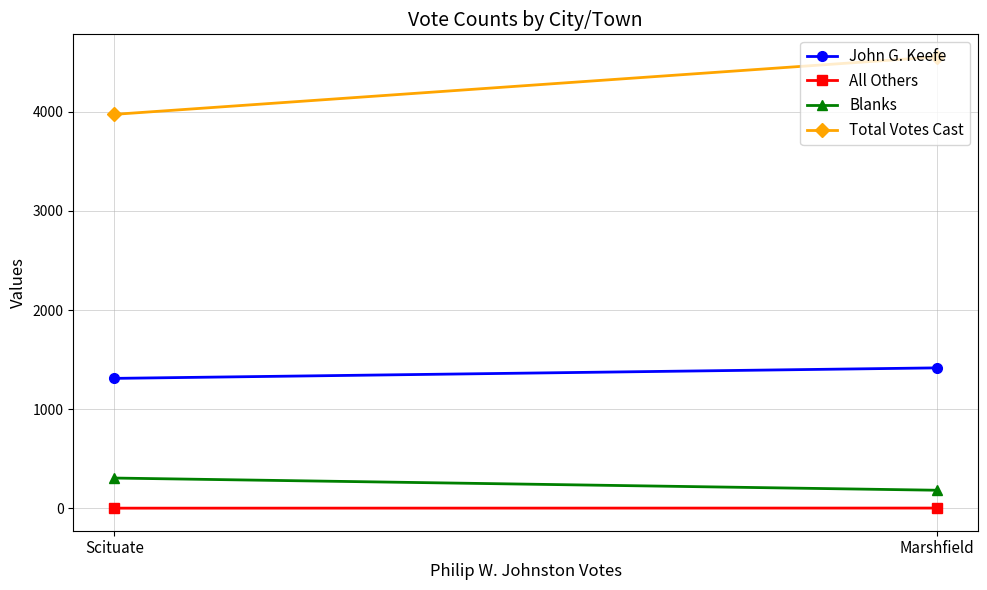

Rank the series at Scituate from lowest to highest value.

All Others, Blanks, John G. Keefe, Total Votes Cast